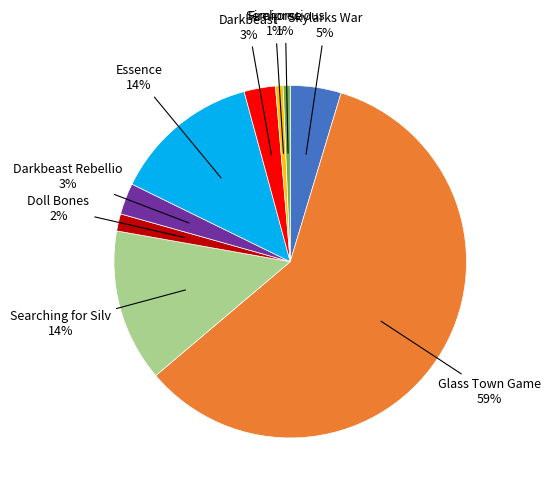

To the nearest percent, what is the average slice percentage?

11%